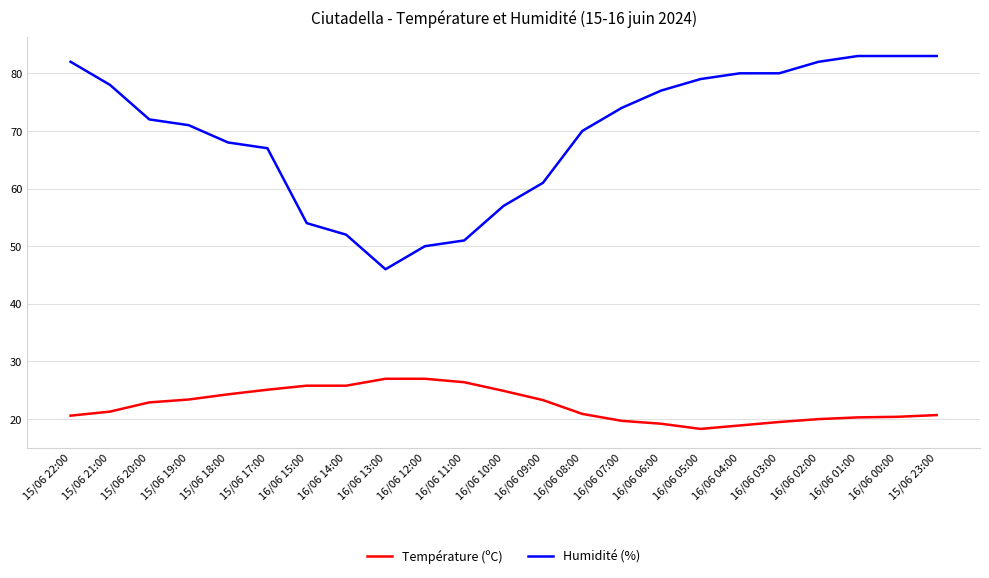

What position from the right is 16/06 13:00?

15